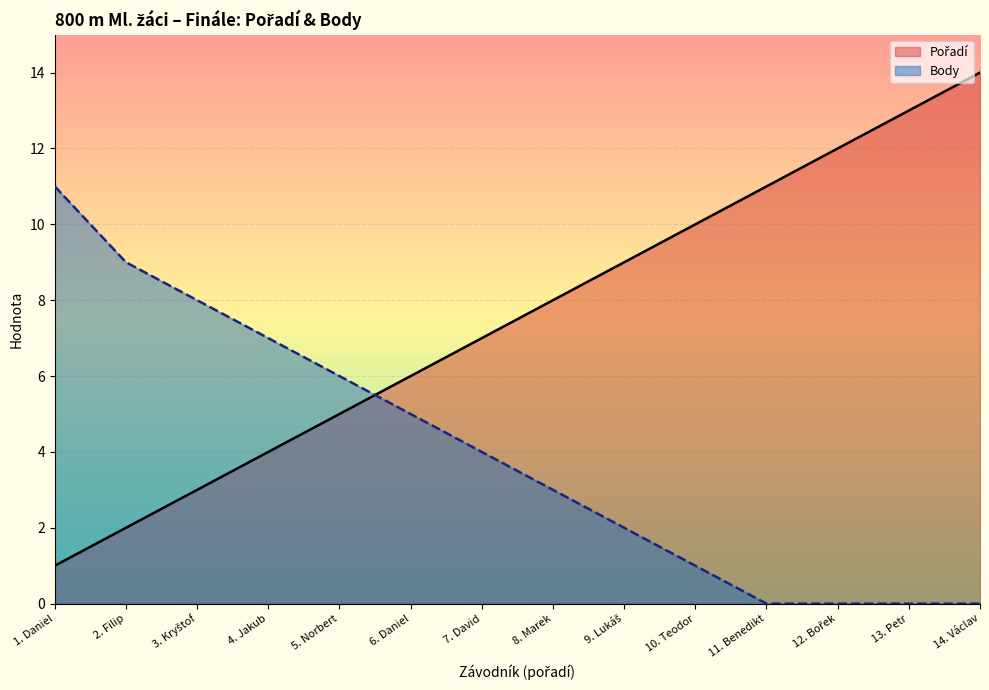

At which category is the sum across all series the highest?

14. Václav